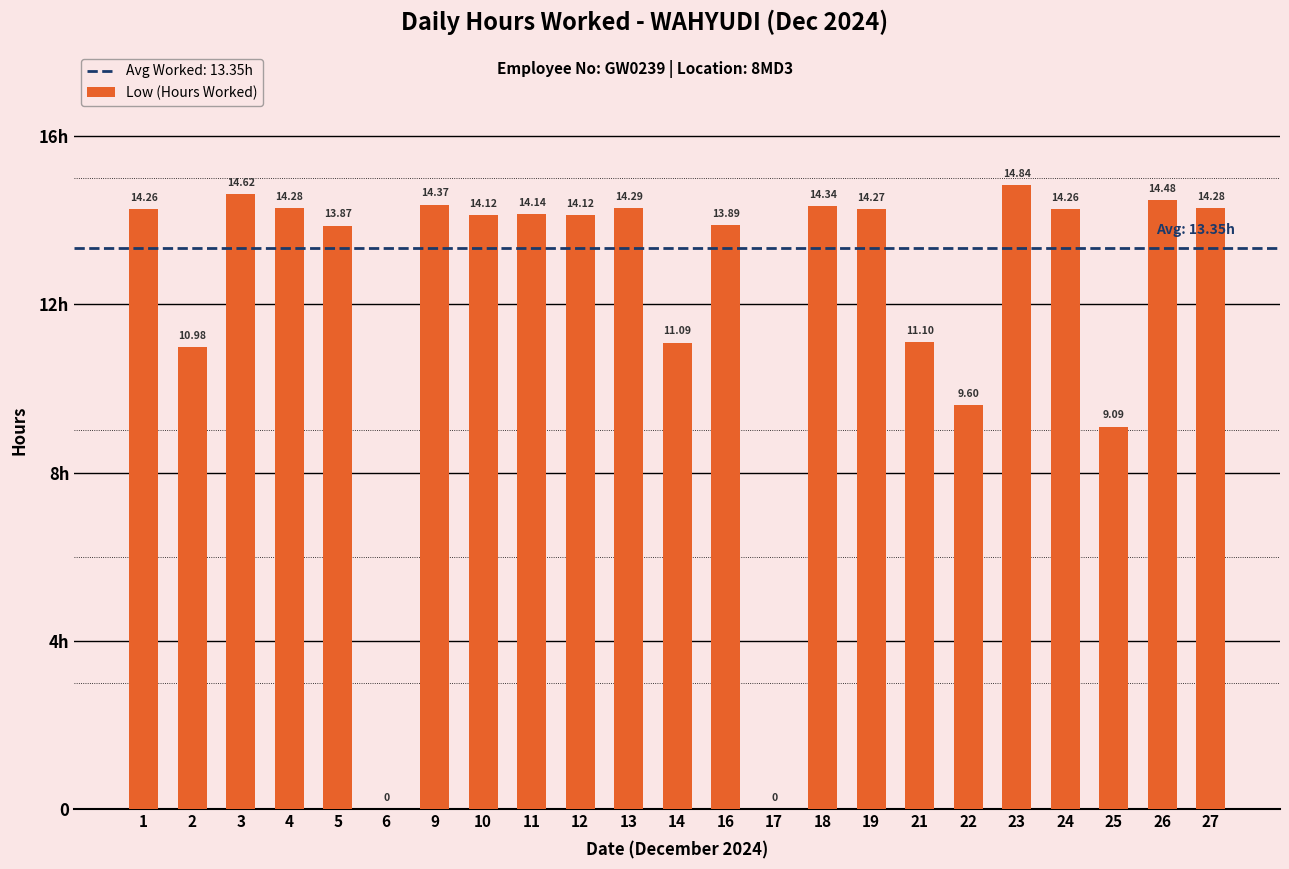

Does the chart contain stacked bars?

No